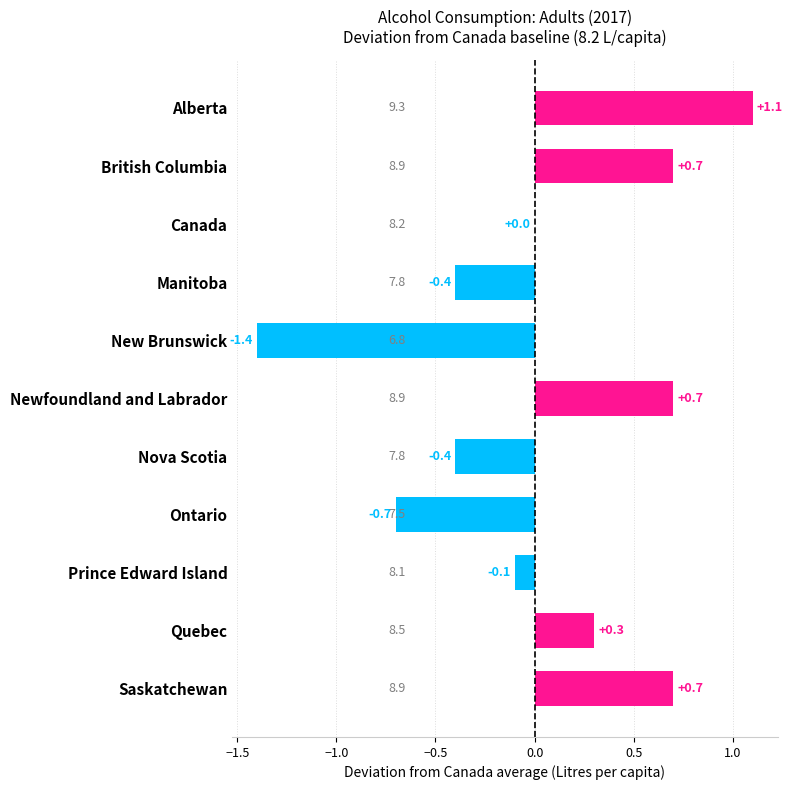

Are the bars horizontal?

Yes